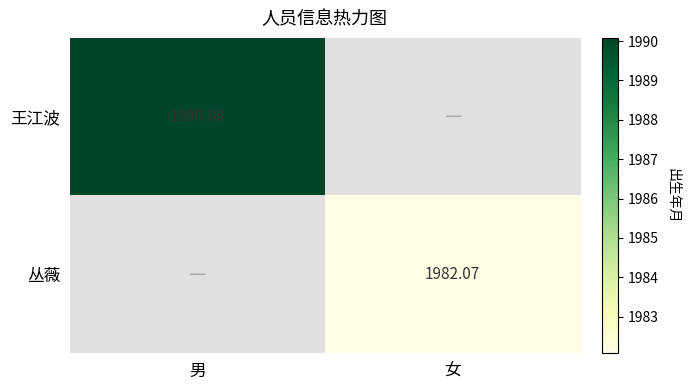

Read the 王江波 value at 男.

1990.1